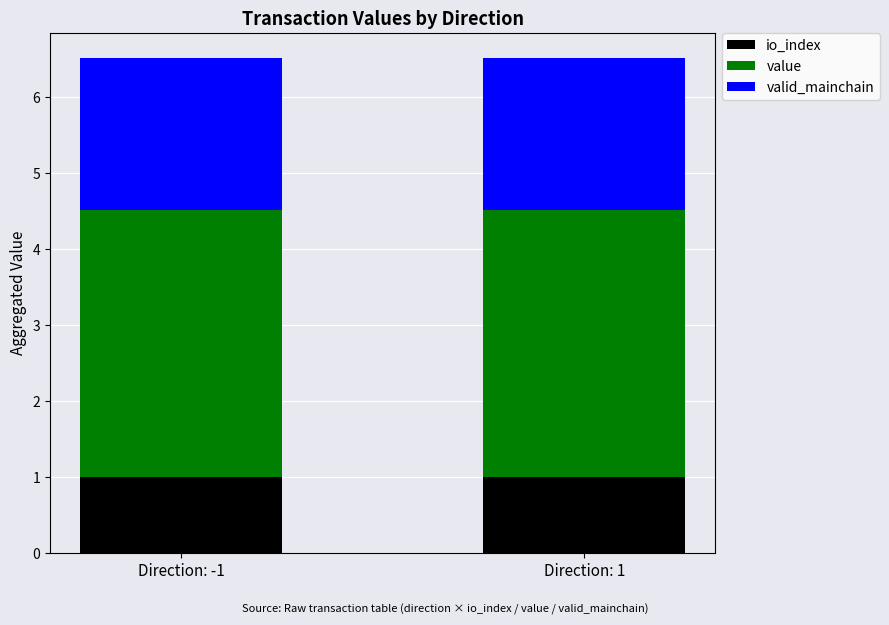

The io_index series shows 1.0 at Direction: 1. True or false?

True